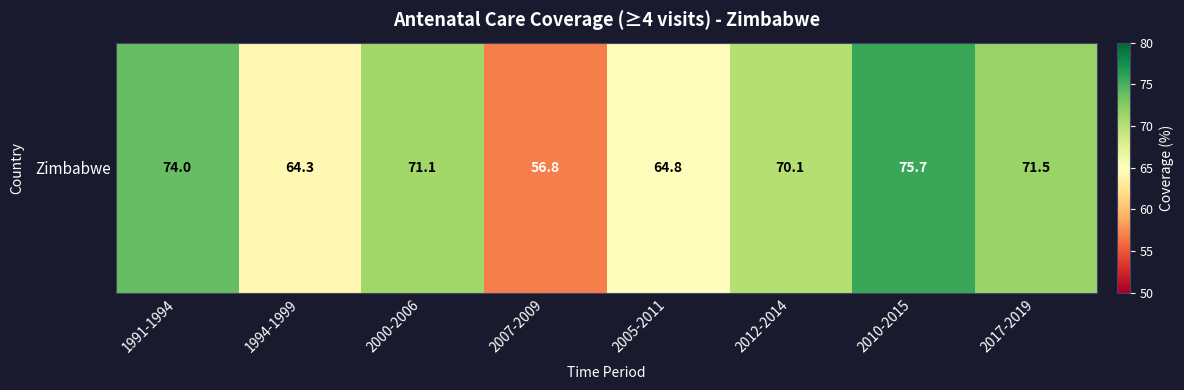

At which label is the value closest to 66?

2005-2011